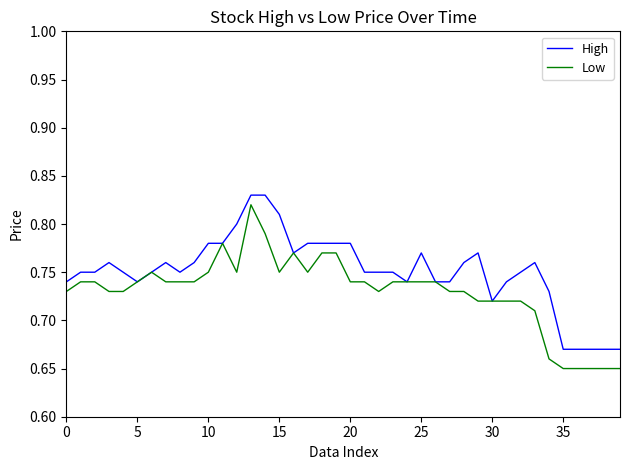

List the series in order of their overall mean, highest first.

High, Low